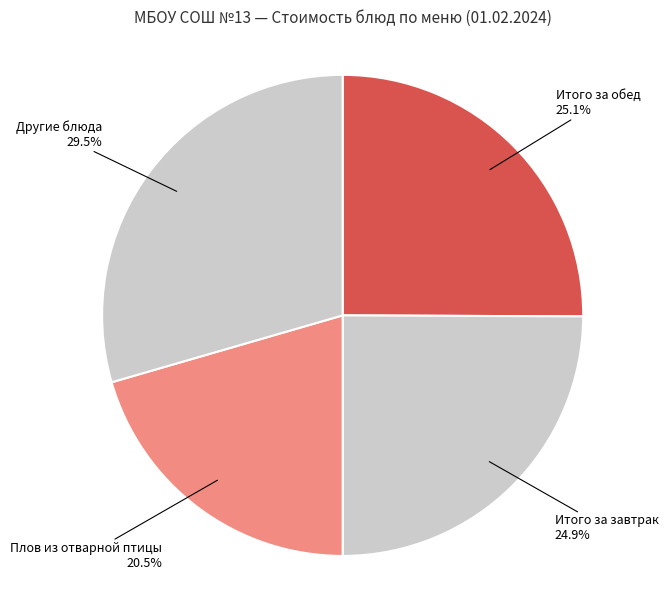

Combined, what portion of the pie is Итого за обед and Итого за завтрак?

50.0%